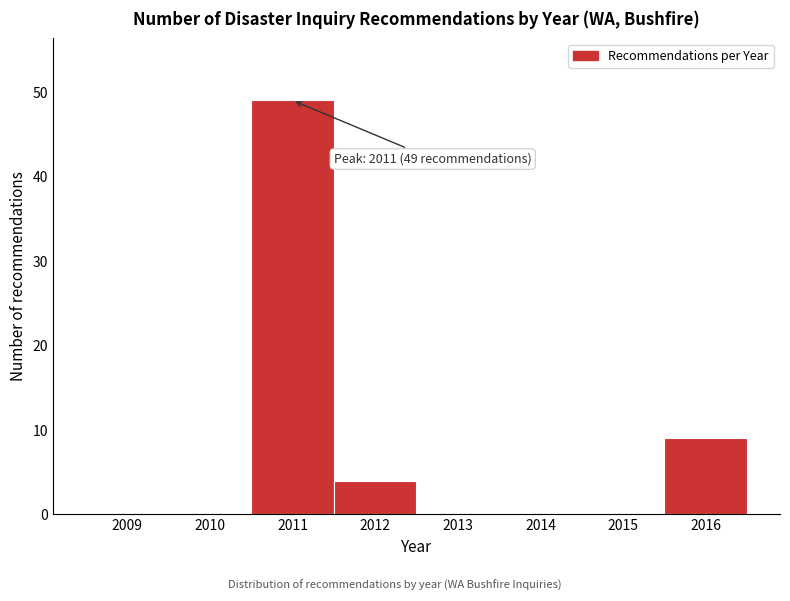

Reading right to left, list all the values displayed in this chart.

2016=9	2015=0	2014=0	2013=0	2012=4	2011=49	2010=0	2009=0